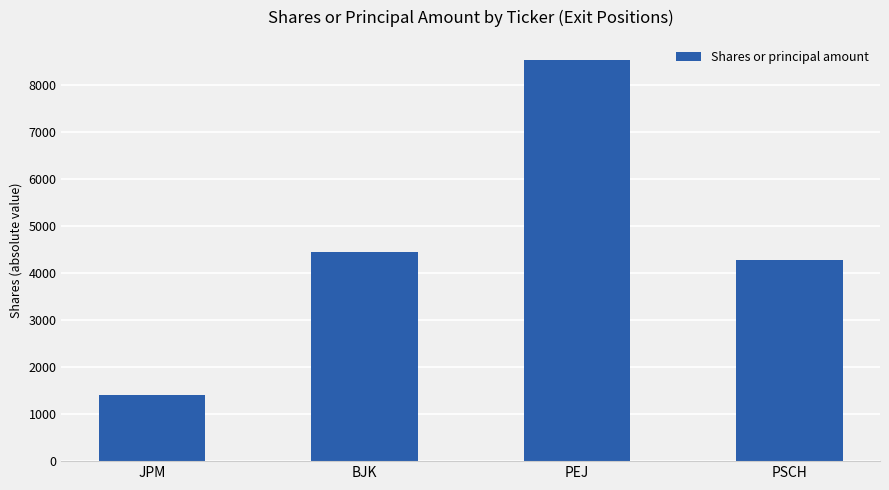

The chart shows a value of 4286 at PSCH. True or false?

True